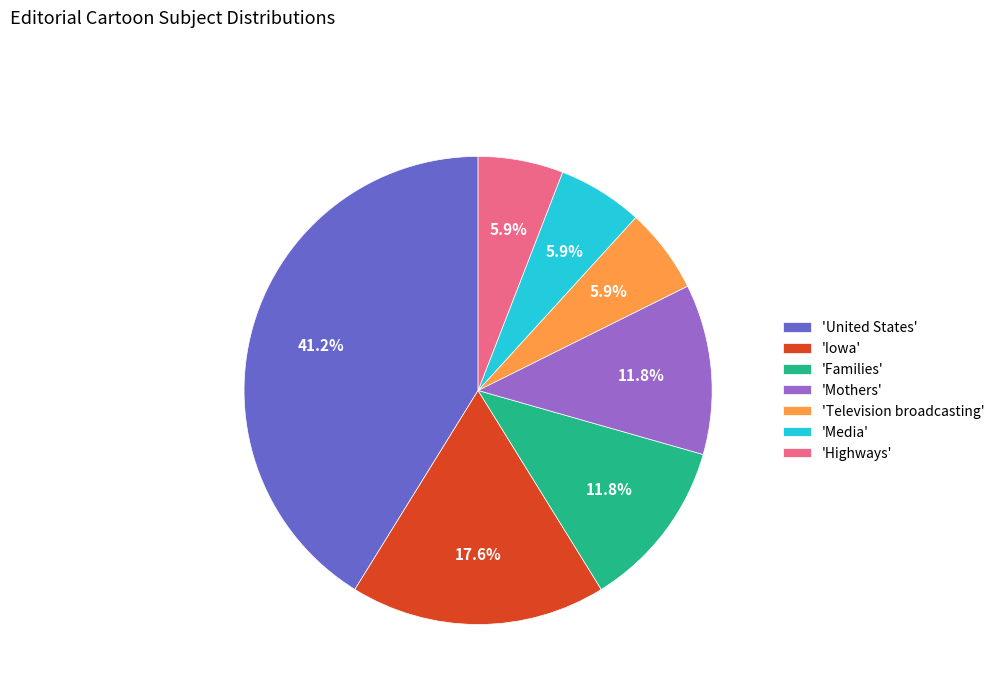

To the nearest percent, what is the average slice percentage?

14%